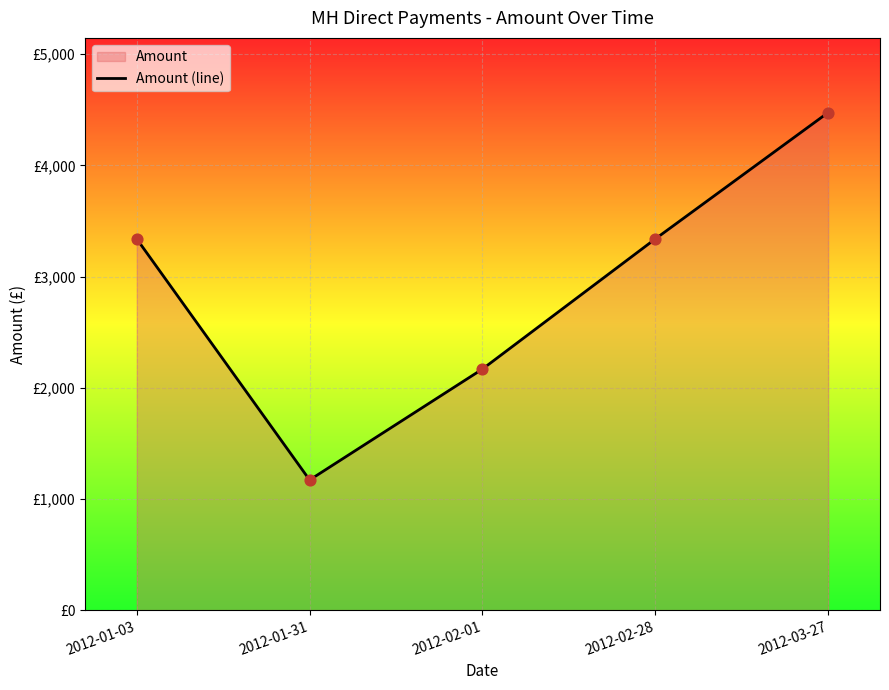

Between 2012-03-27 and 2012-02-28, which is larger?

2012-03-27